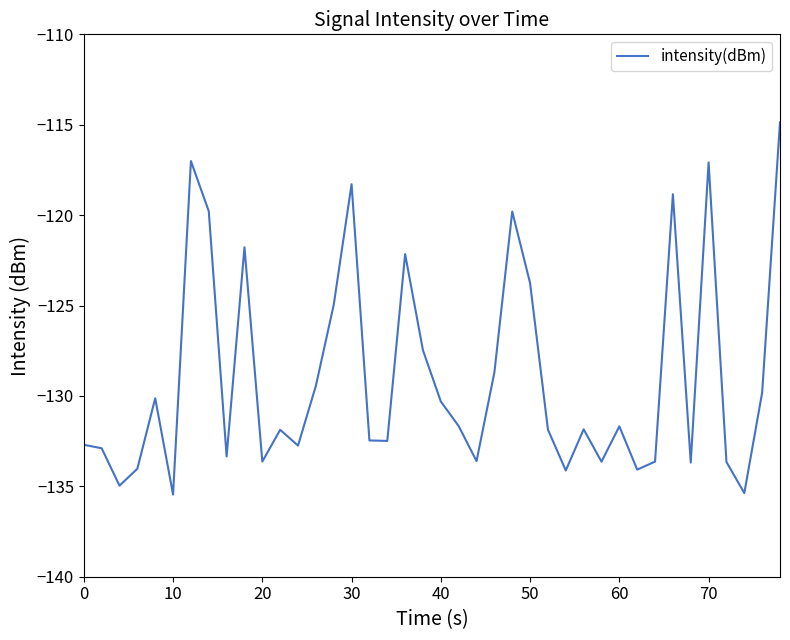

What is the maximum value shown in the chart?

-114.9